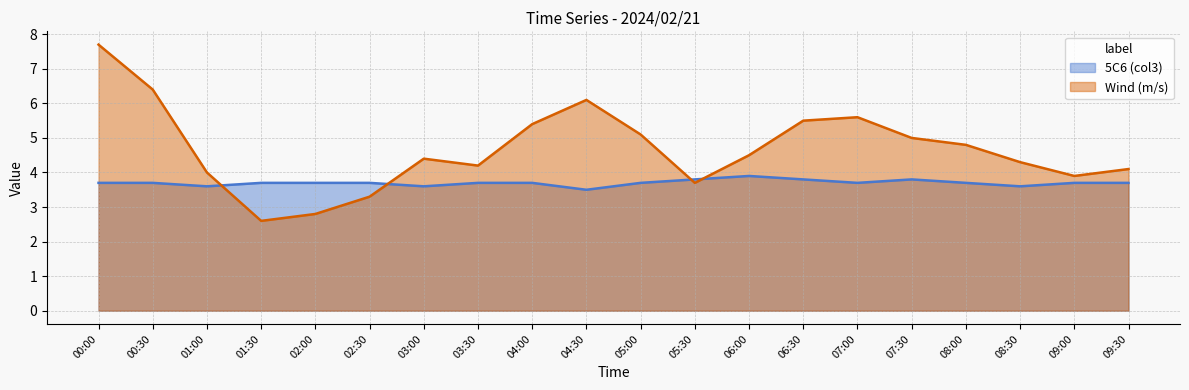

True or false: 5C6 (col3) has more than 1 interior local peaks.

True